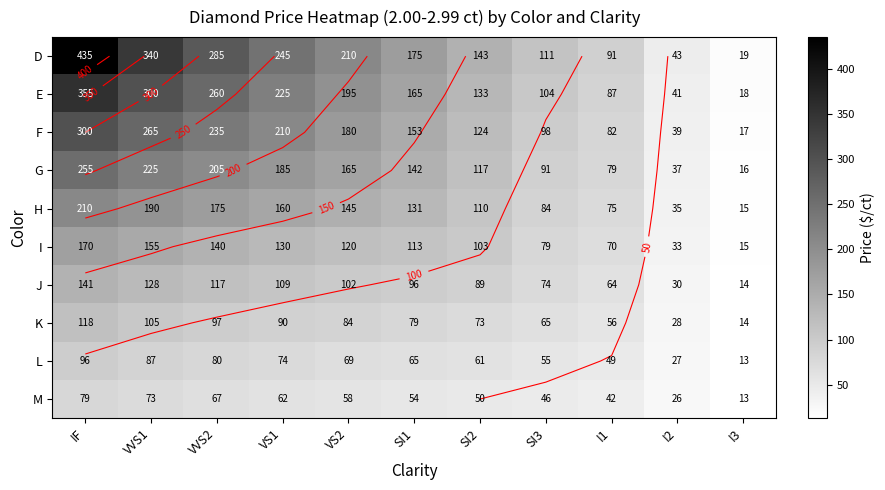

Count the number of categories in the chart.

11